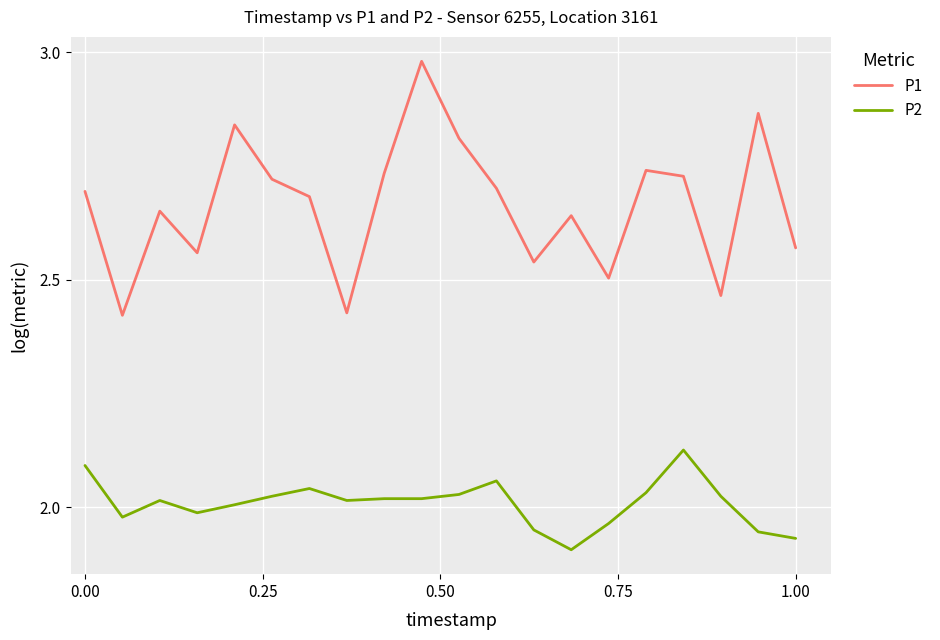

True or false: P1 and P2 intersect in this chart.

False